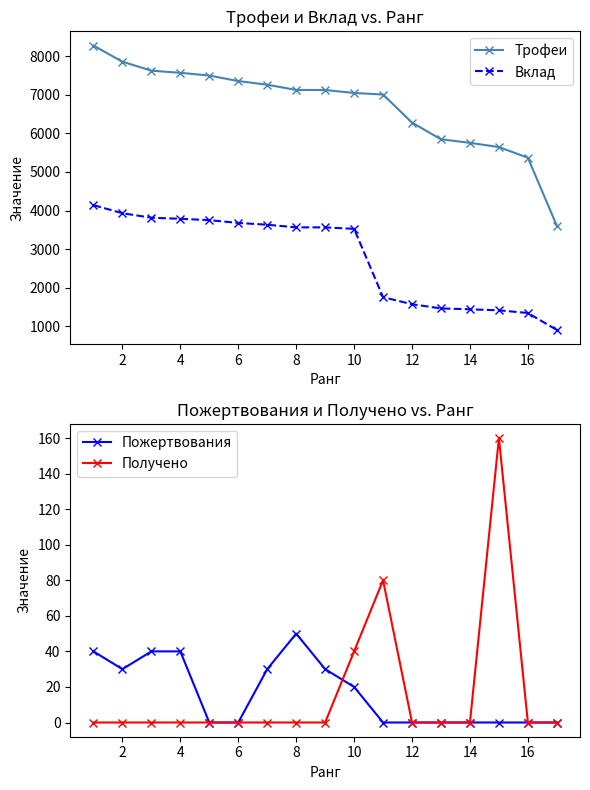

True or false: Трофеи and Вклад cross at least once.

False